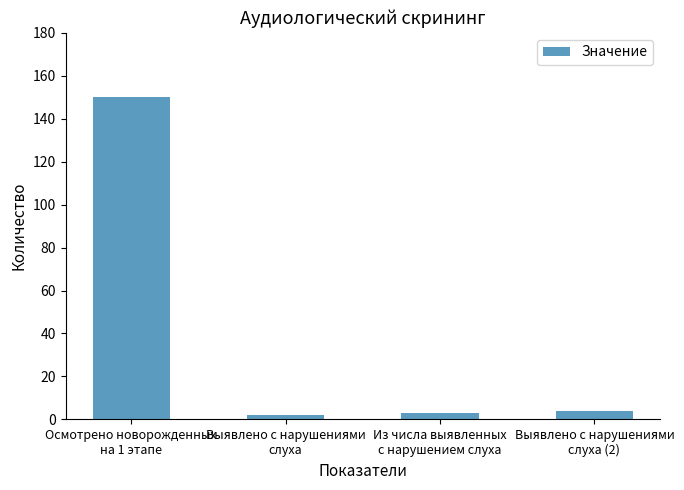

What position from the right is Из числа выявленных
с нарушением слуха?

2